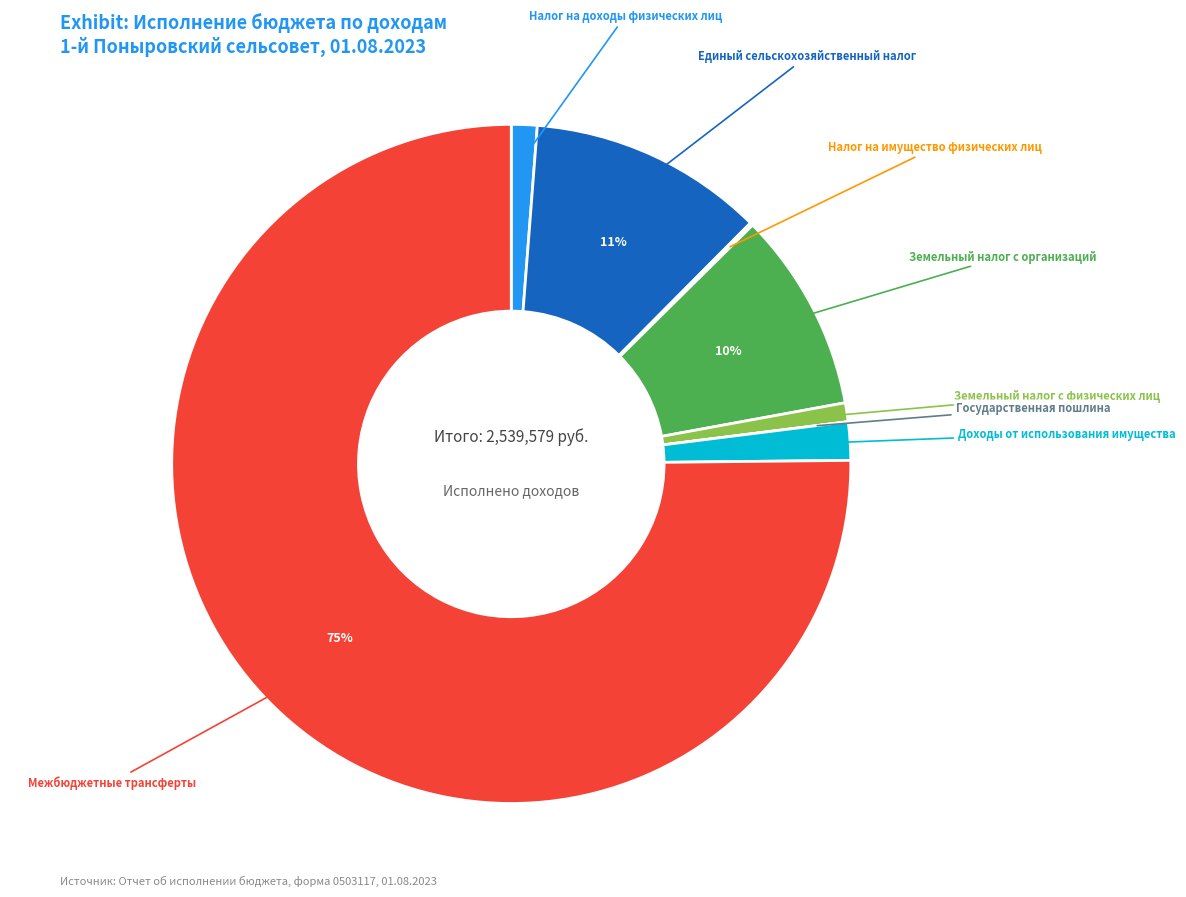

To the nearest percent, what is the difference between the largest and smallest slice percentages?

75%